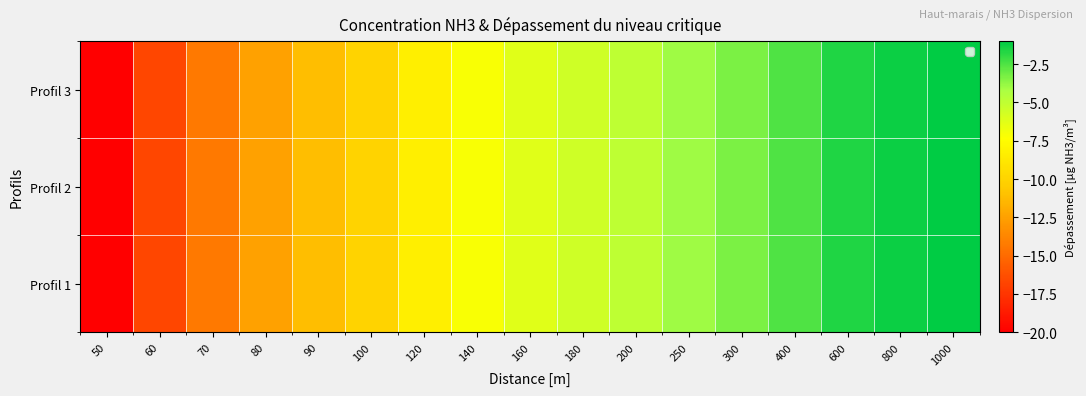

At how many categories does at least one series exceed -13?

14